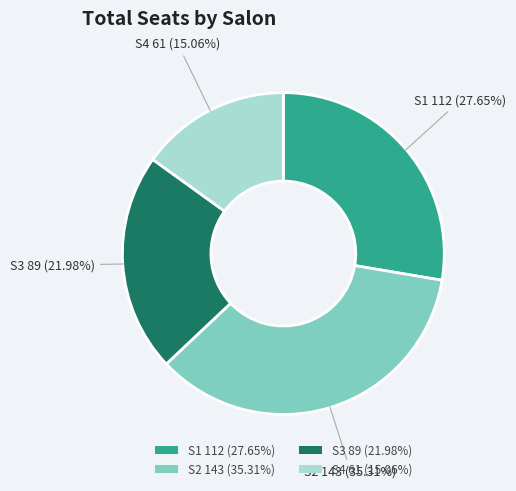

Rank the categories by value from lowest to highest.

S4, S3, S1, S2